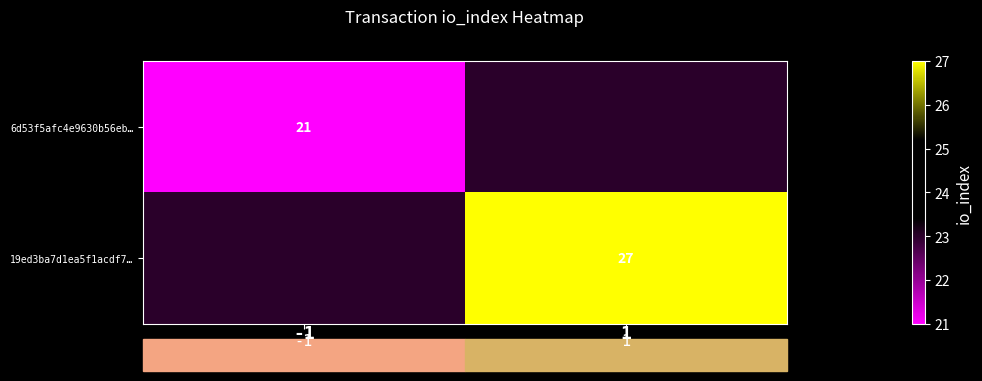

The 19ed3ba7d1ea5f1acdf7… series shows 10 at 1. True or false?

False